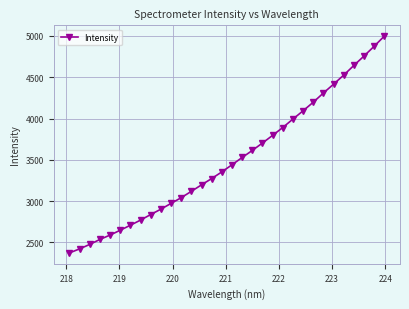

What is the maximum value shown in the chart?

4997.8